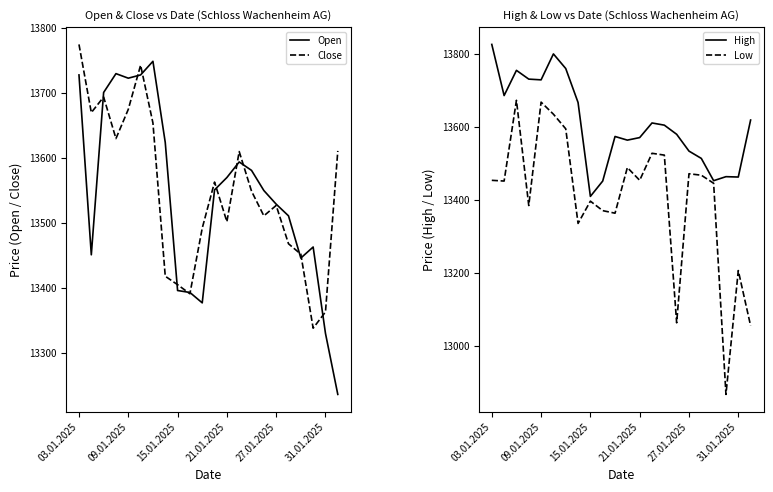

What position from the right is 14?

8